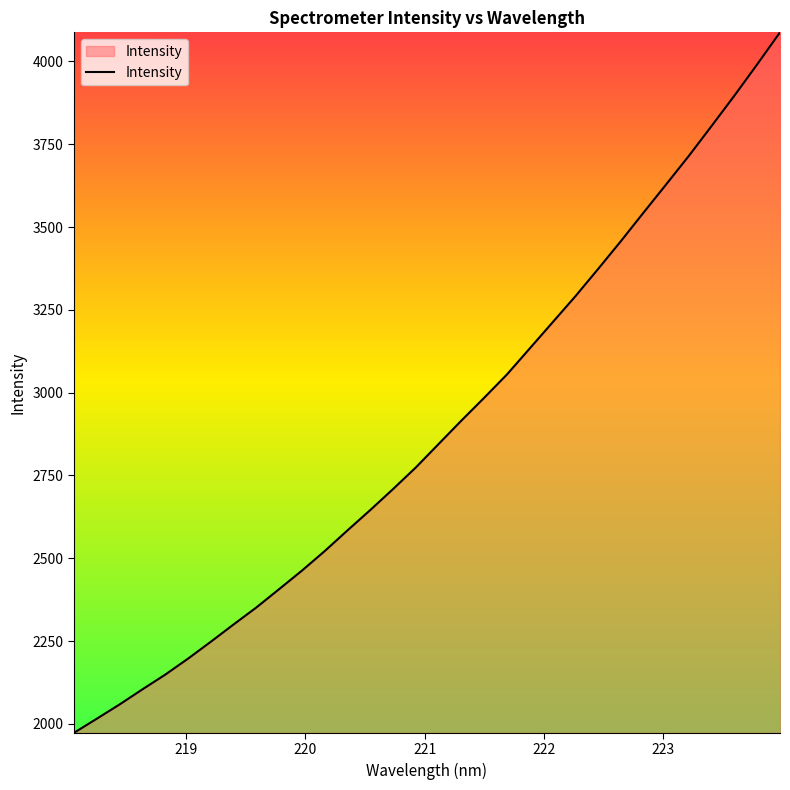

What is the minimum value shown in the chart?

1972.9